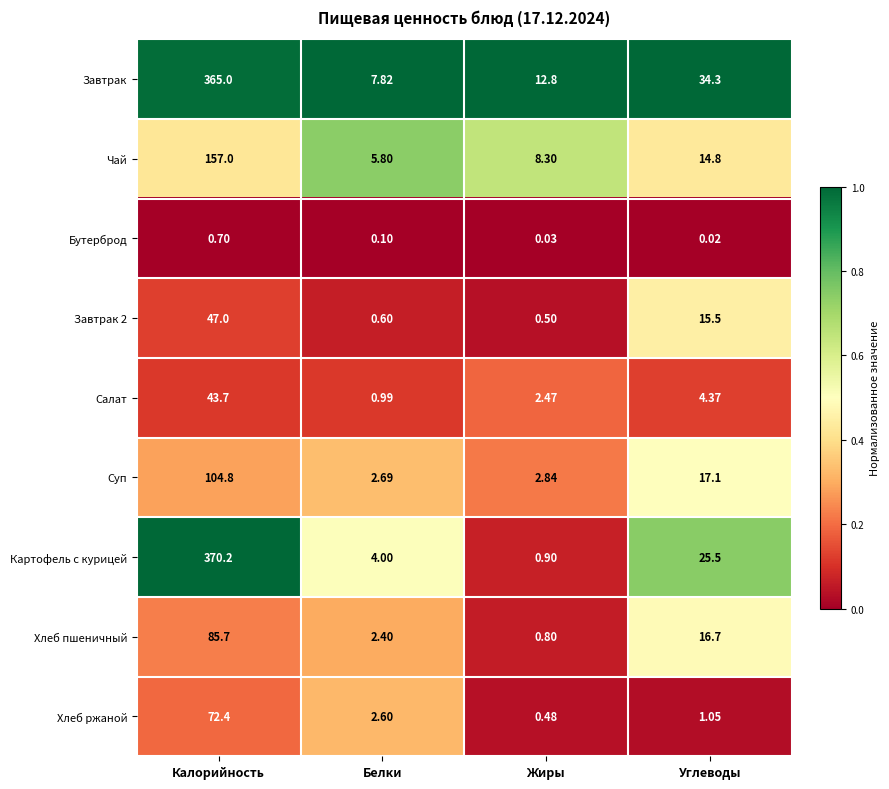

Which series has the largest range (max minus min)?

Картофель с курицей